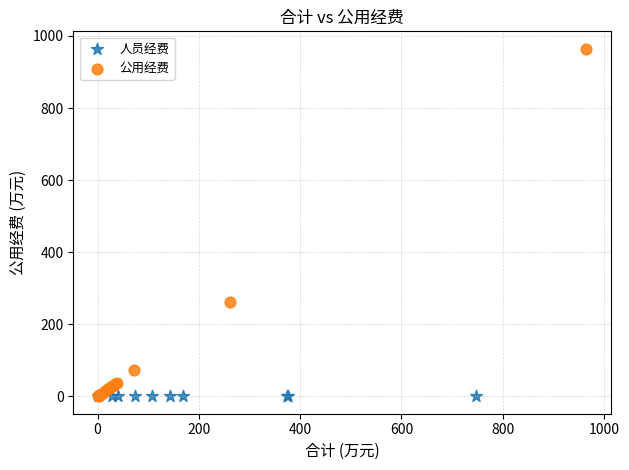

Which series reaches the maximum Y coordinate?

公用经费